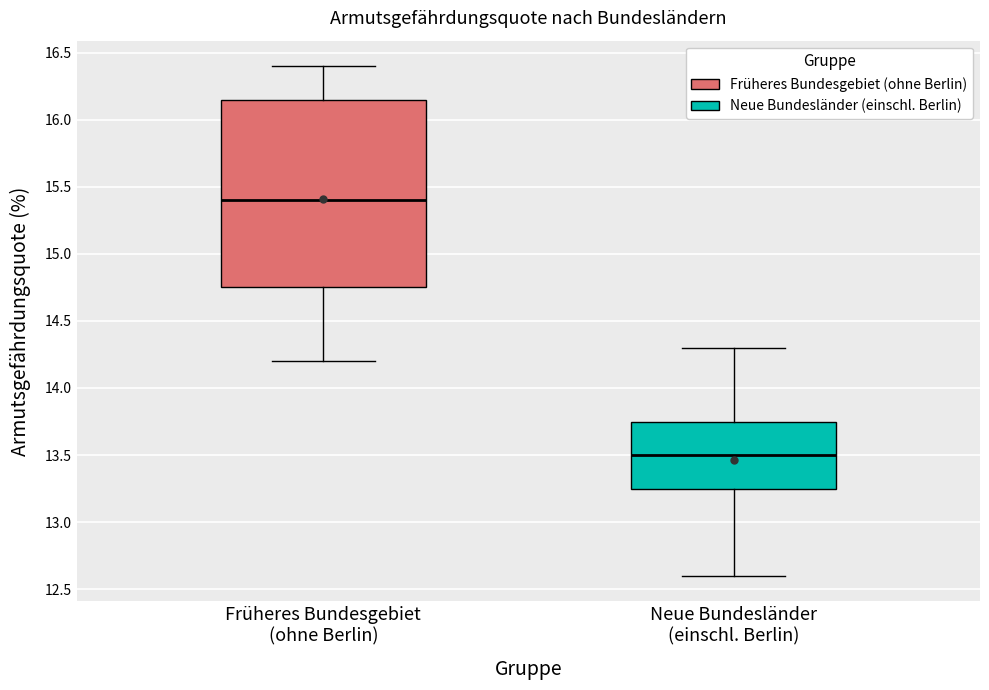

Comparing the boxes themselves (not the whiskers), which one is the tallest?

Früheres Bundesgebiet (ohne Berlin)